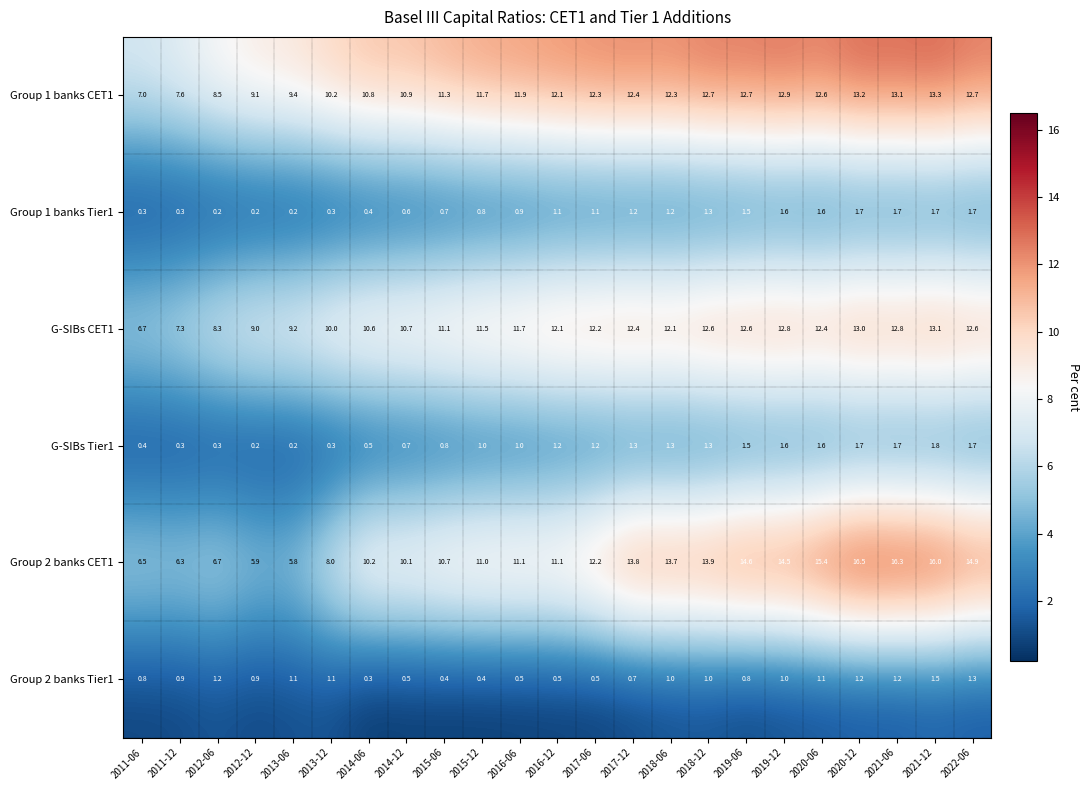

List the series in order of their peak value, lowest first.

Group 2 banks Tier1, Group 1 banks Tier1, G-SIBs Tier1, G-SIBs CET1, Group 1 banks CET1, Group 2 banks CET1